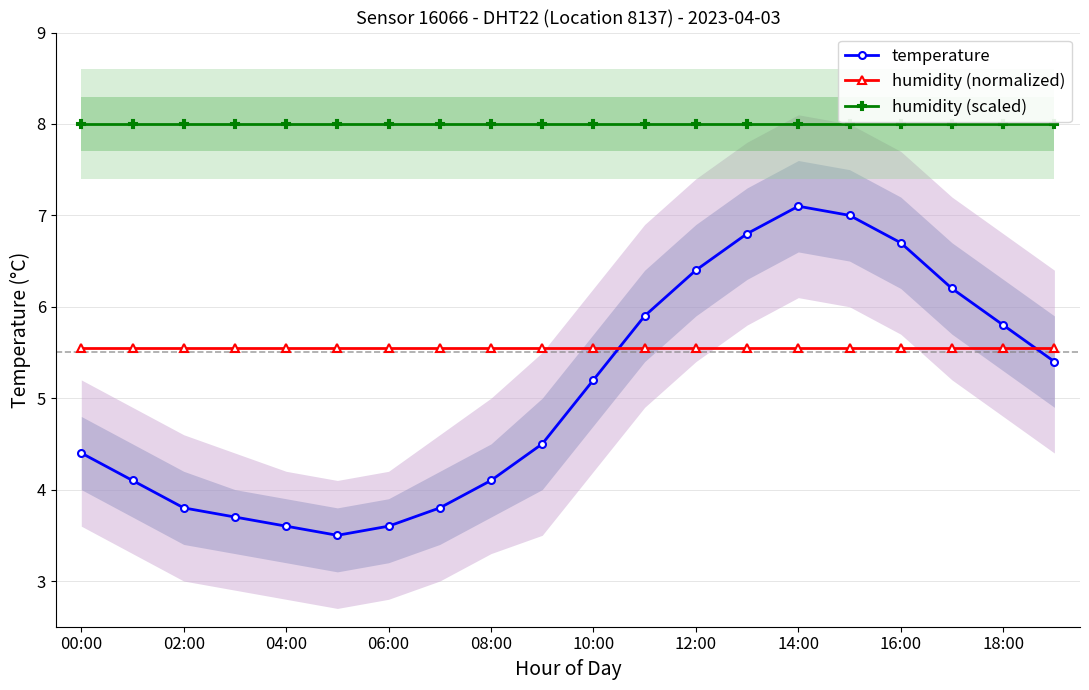

What is the minimum value for temperature?

3.5